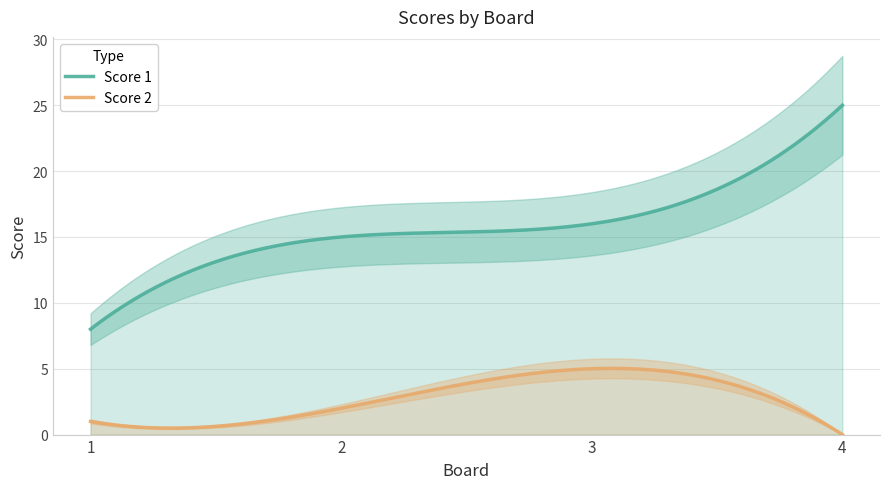

List the labels in order of Score 2 value, smallest first.

4, 1, 2, 3